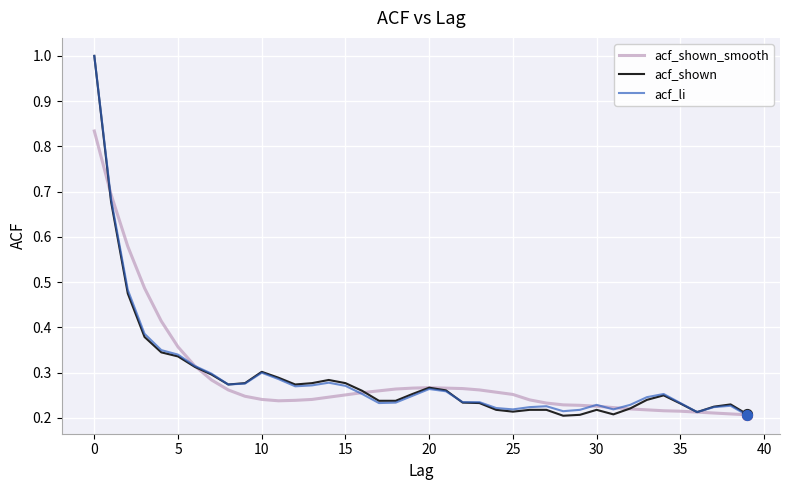

What is the greatest value displayed?

1.0